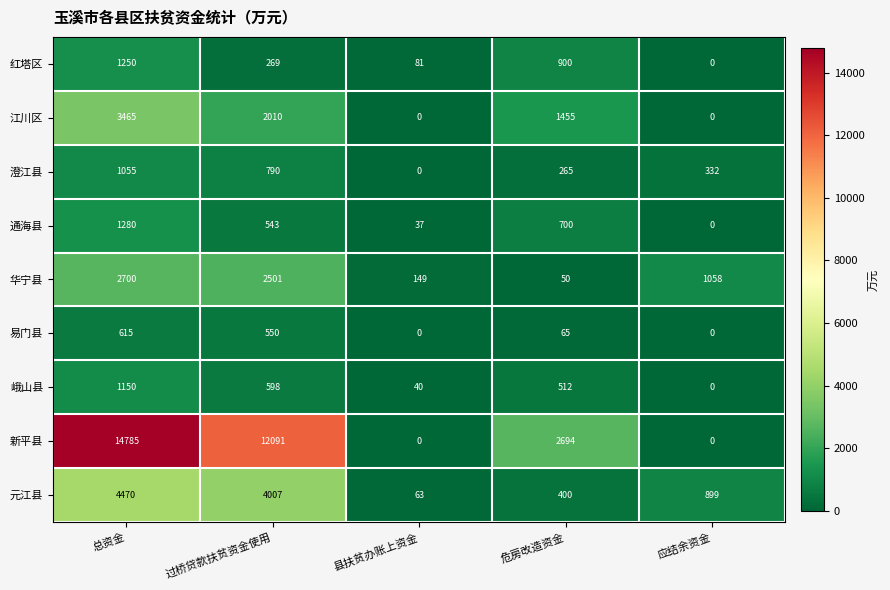

Which series has the widest spread of values?

新平县